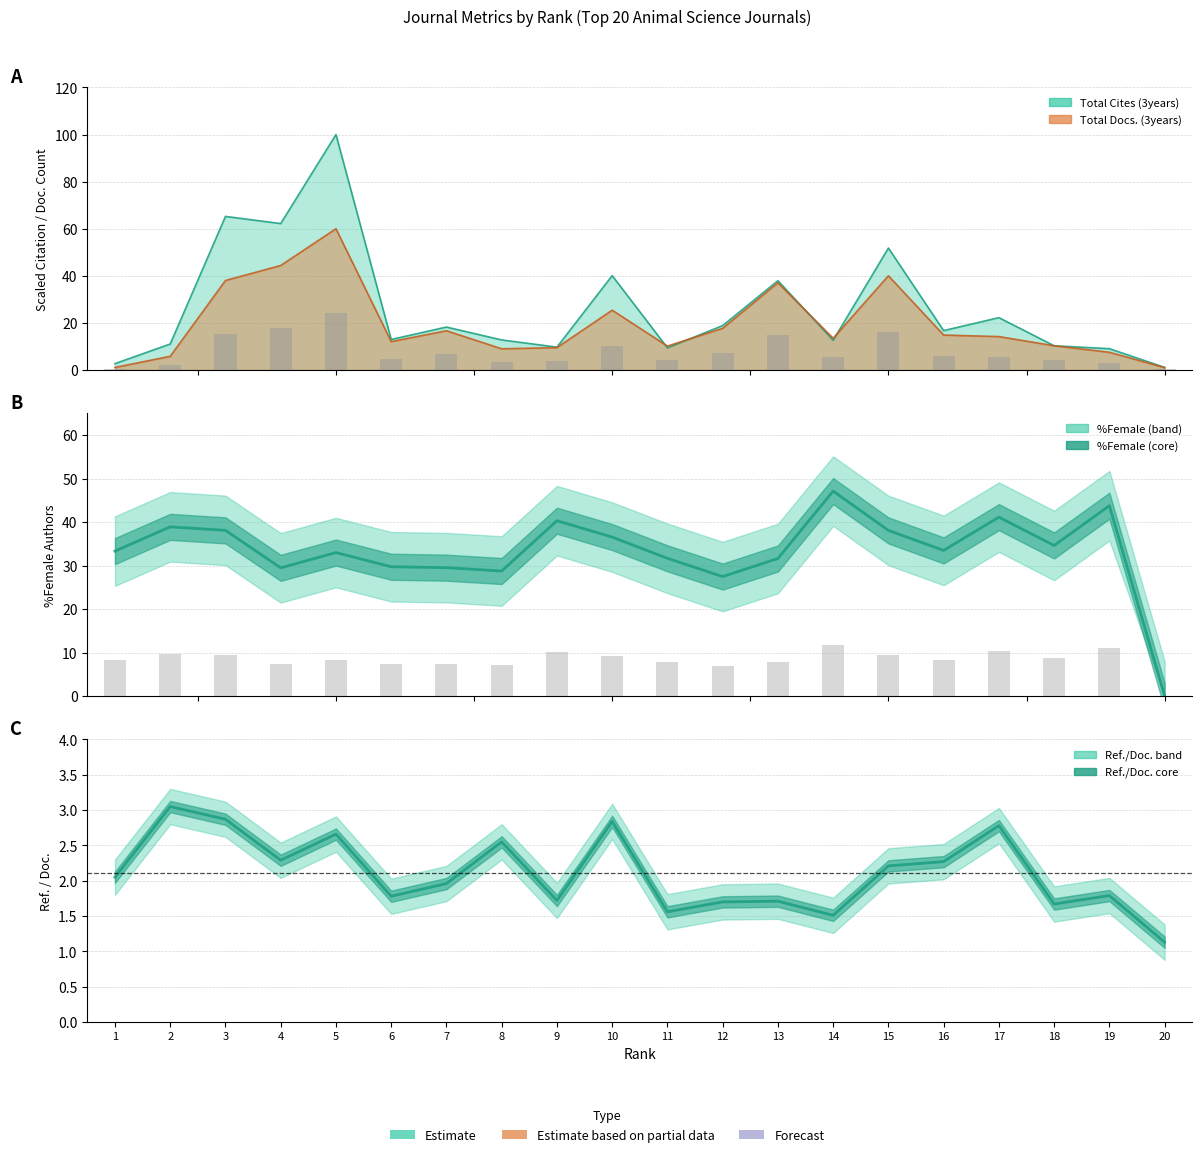

True or false: Ref. / Doc. has a value of 3.8 at 16.

False